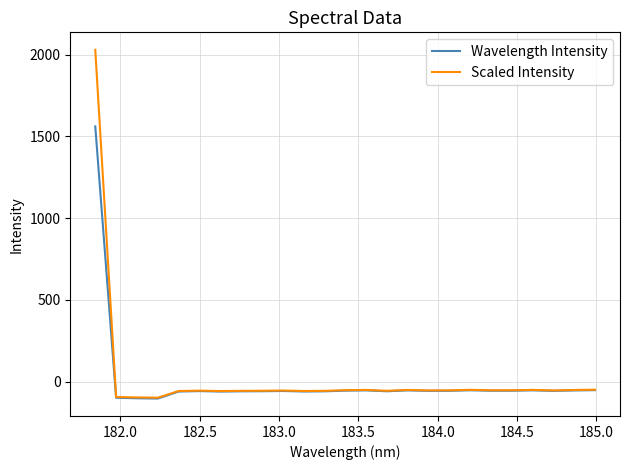

What are all the series names shown in the legend?

Wavelength Intensity, Scaled Intensity